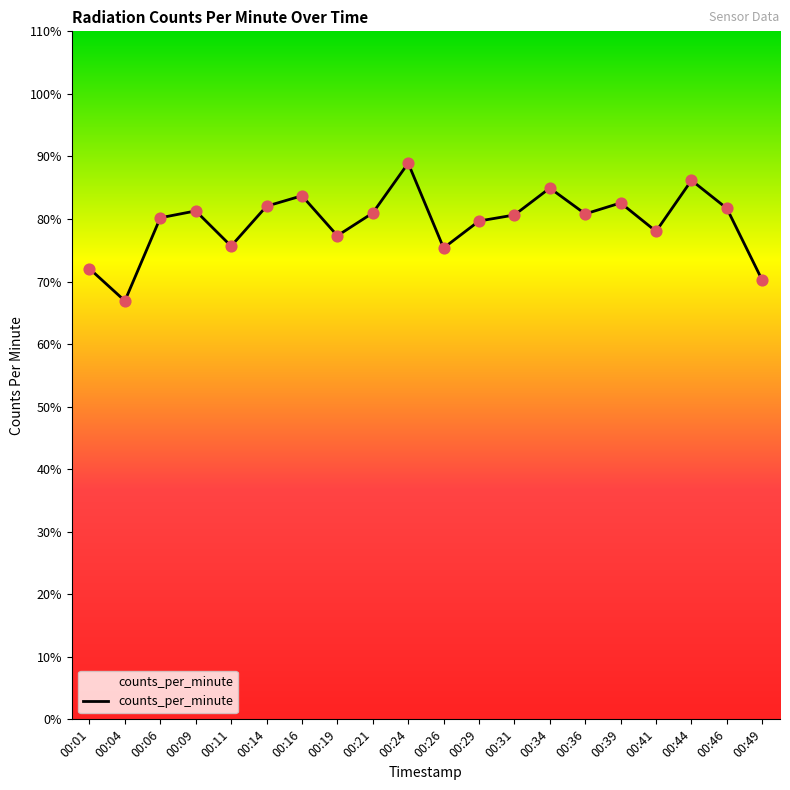

What is the change in value from 00:16 to 00:46?

-2.0